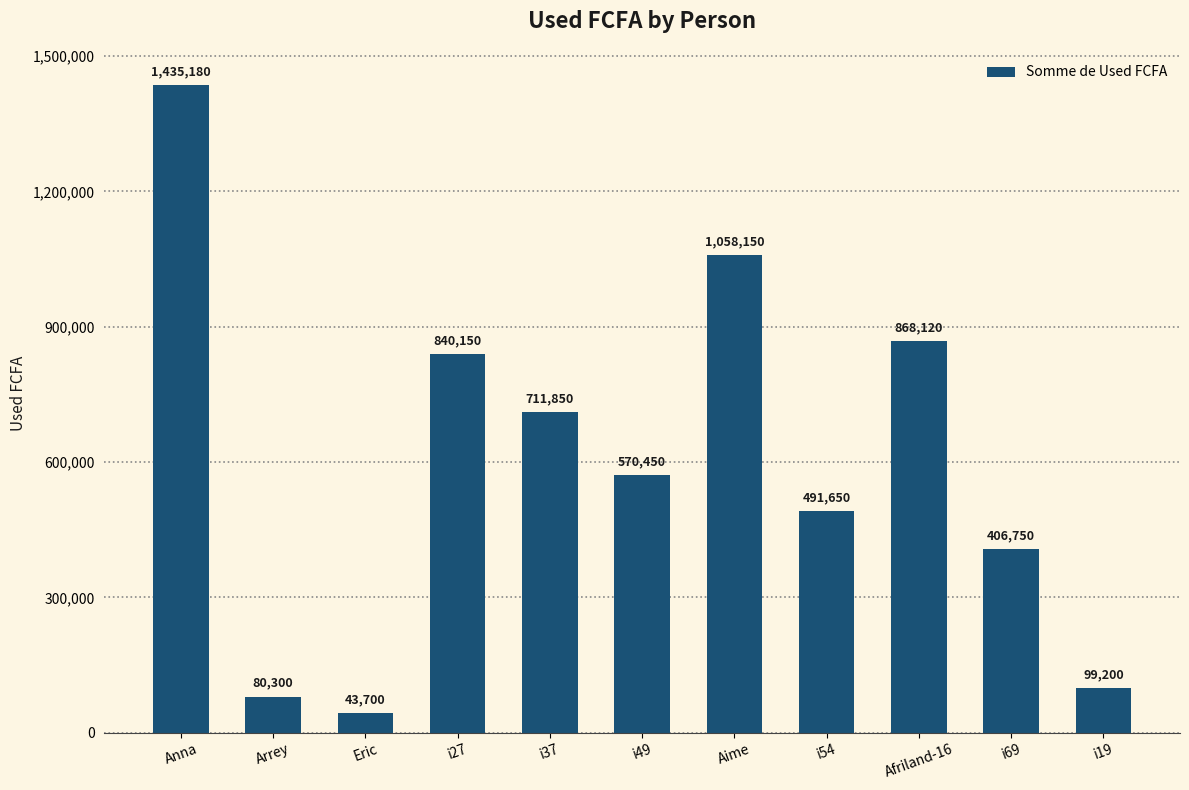

What position from the right is Anna?

11